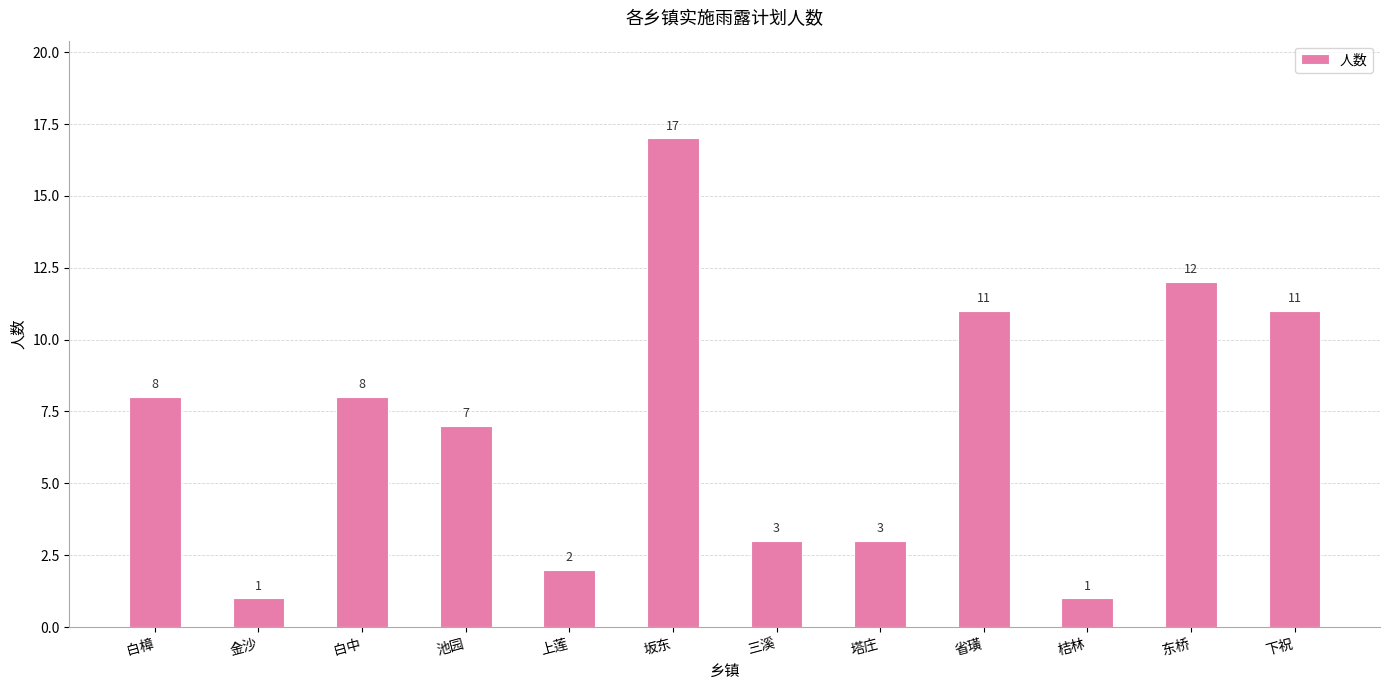

What is the approximate value at 塔庄?

3